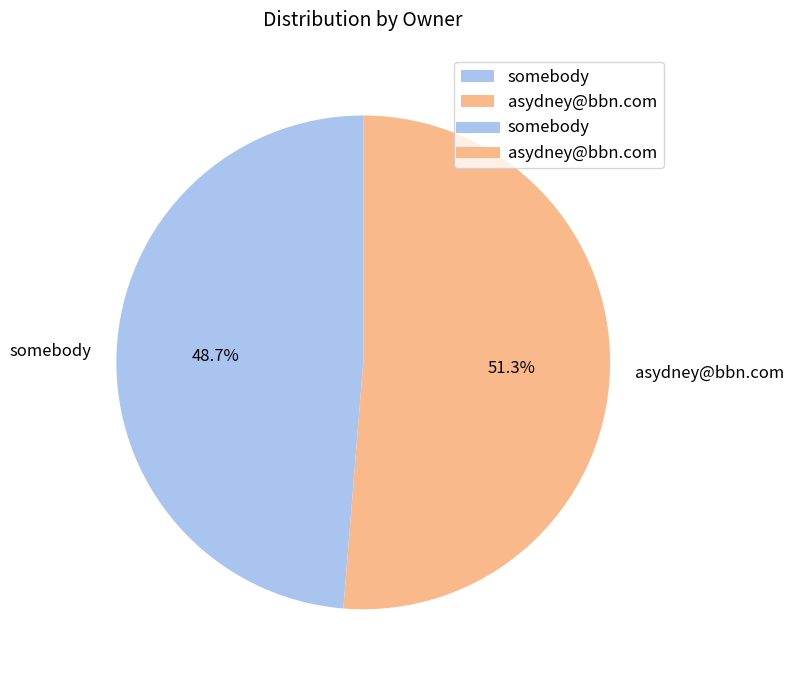

Which category has the biggest portion of the pie?

asydney@bbn.com